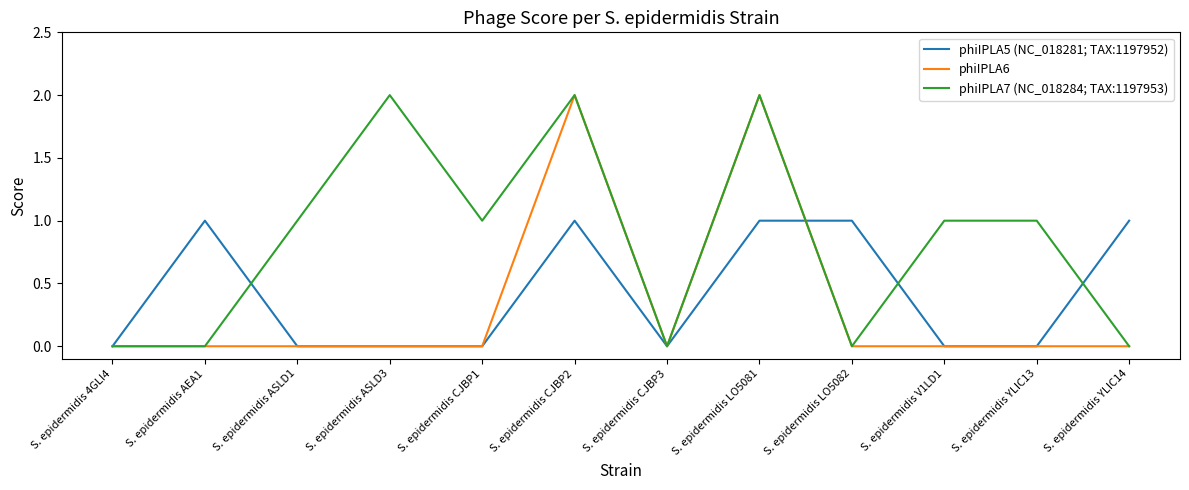

What are all the series names shown in the legend?

phiIPLA5 (NC_018281; TAX:1197952), phiIPLA6, phiIPLA7 (NC_018284; TAX:1197953)